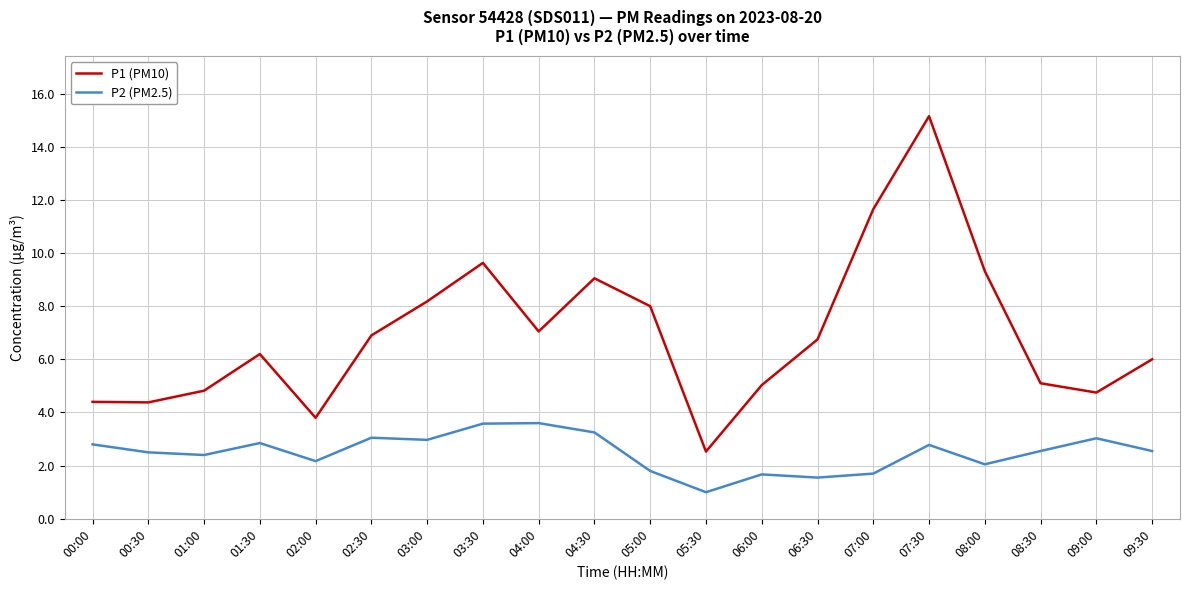

Which series has the widest spread of values?

P1 (PM10)